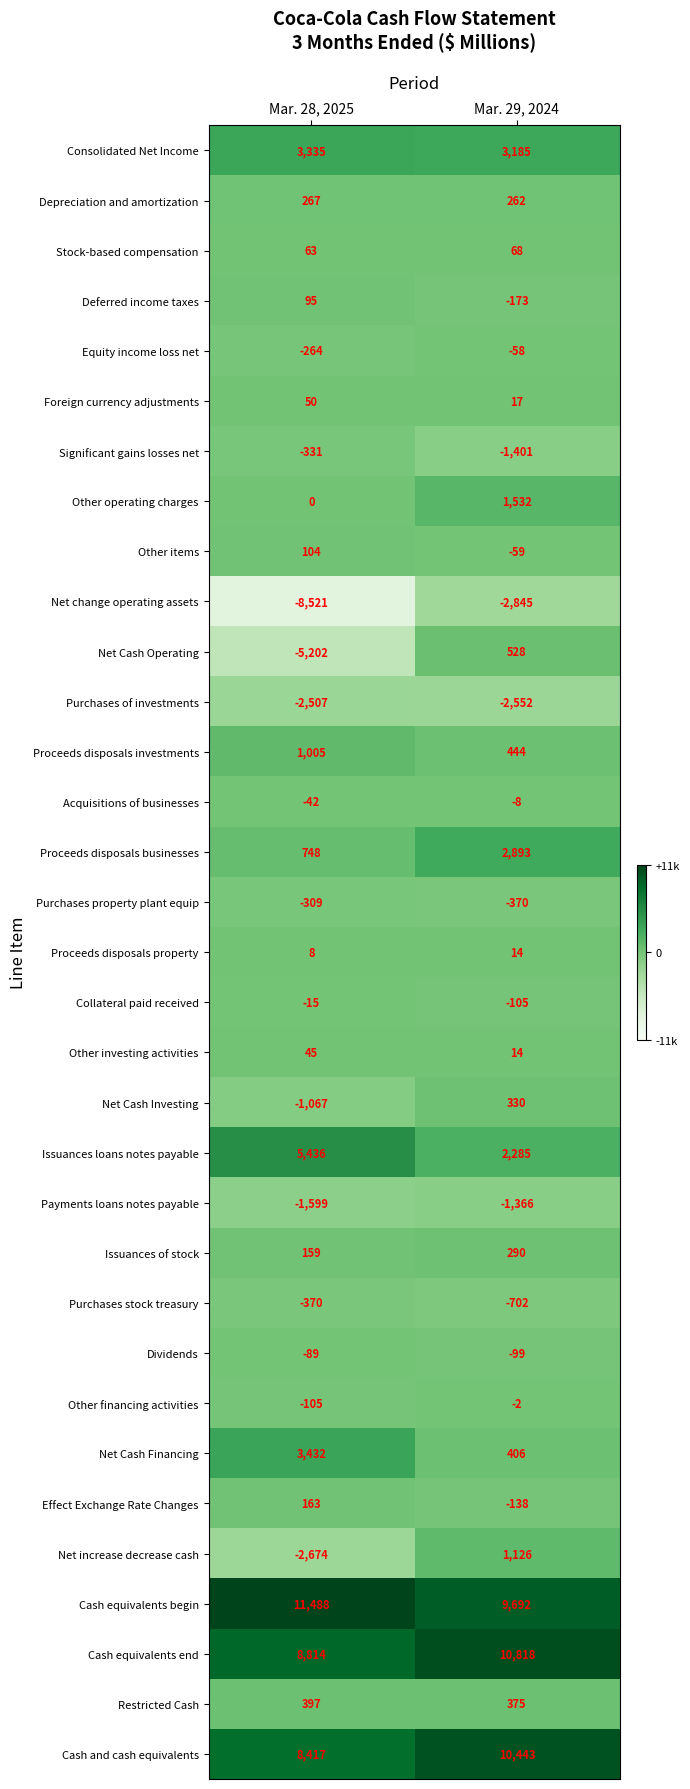

Which series has the widest spread of values?

Net Cash Operating